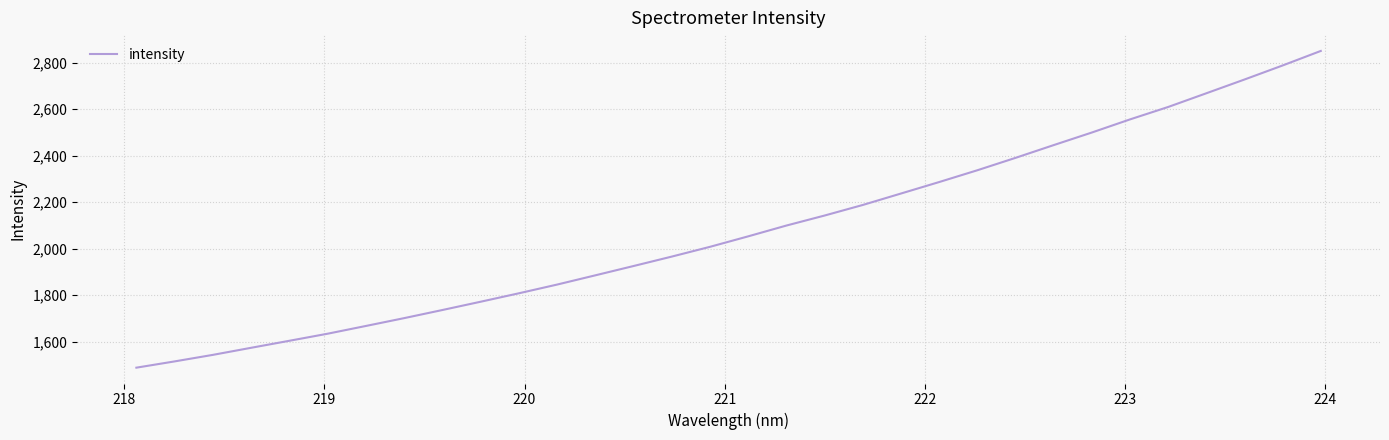

True or false: there are more than 1 points higher than both neighbors.

False